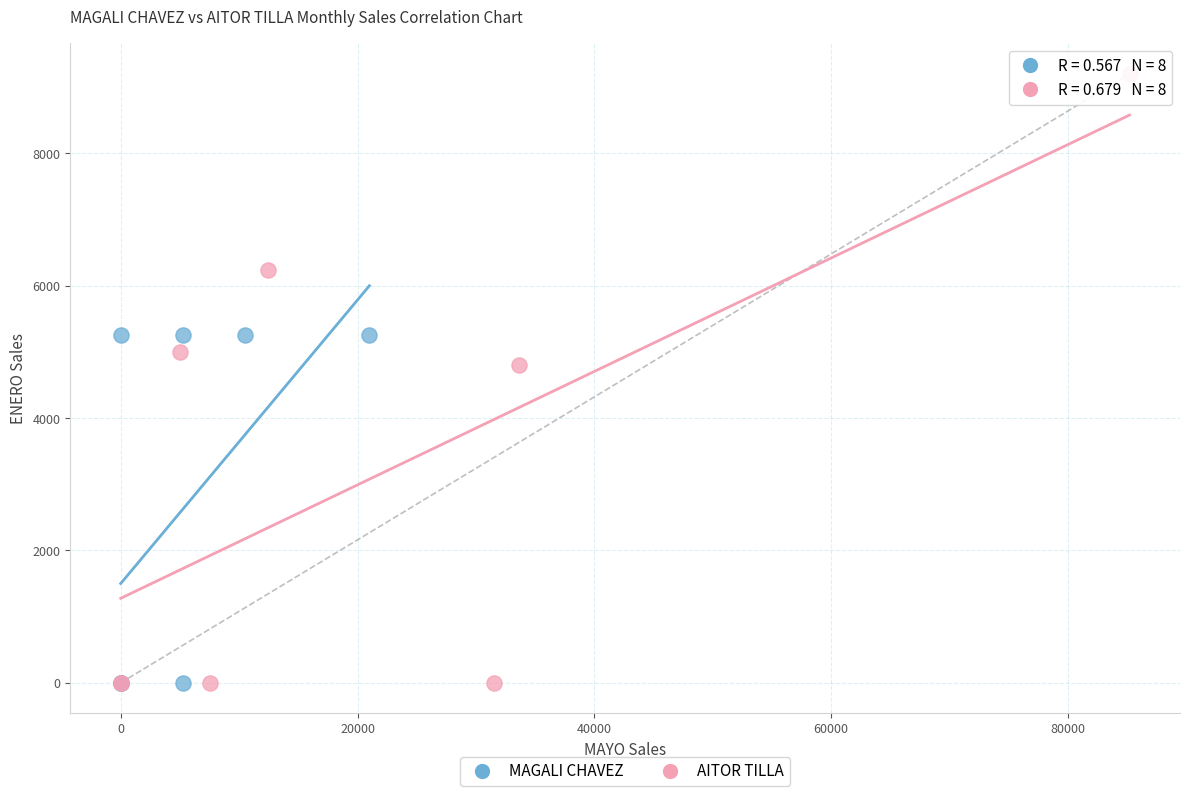

Which series reaches the maximum Y coordinate?

AITOR TILLA